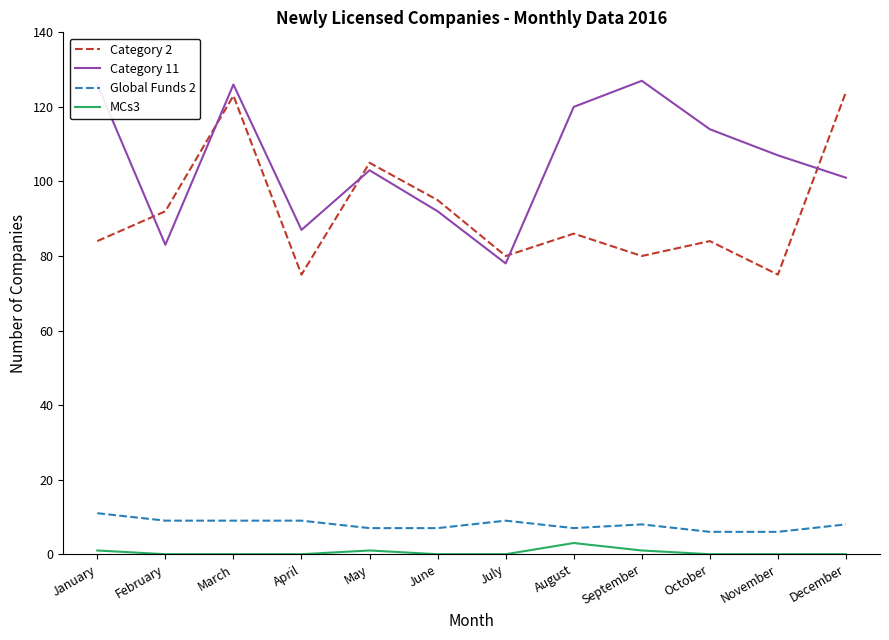

True or false: Category 2 and Global Funds 2 intersect in this chart.

False